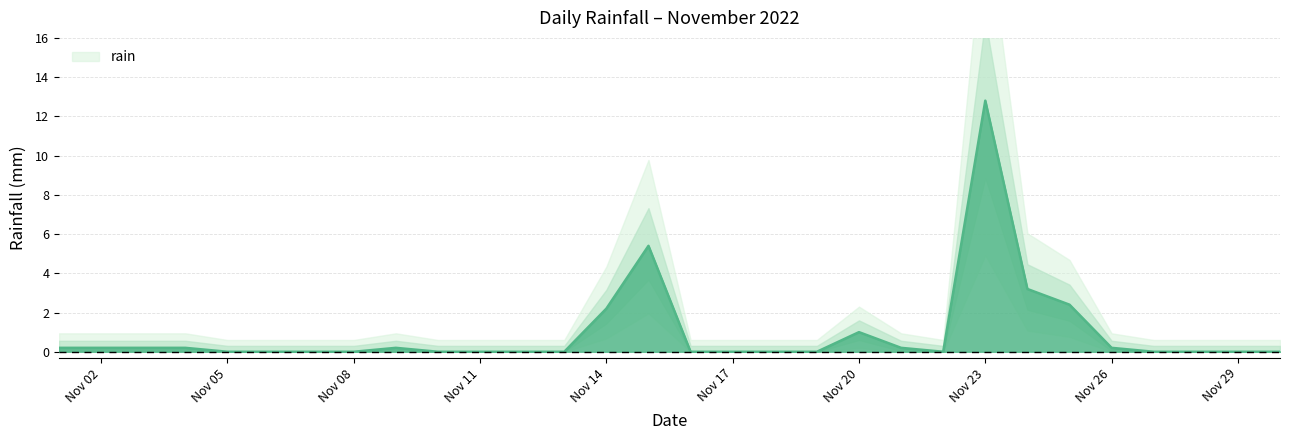

Is it true that the value at Nov 17 is 0.0?

True